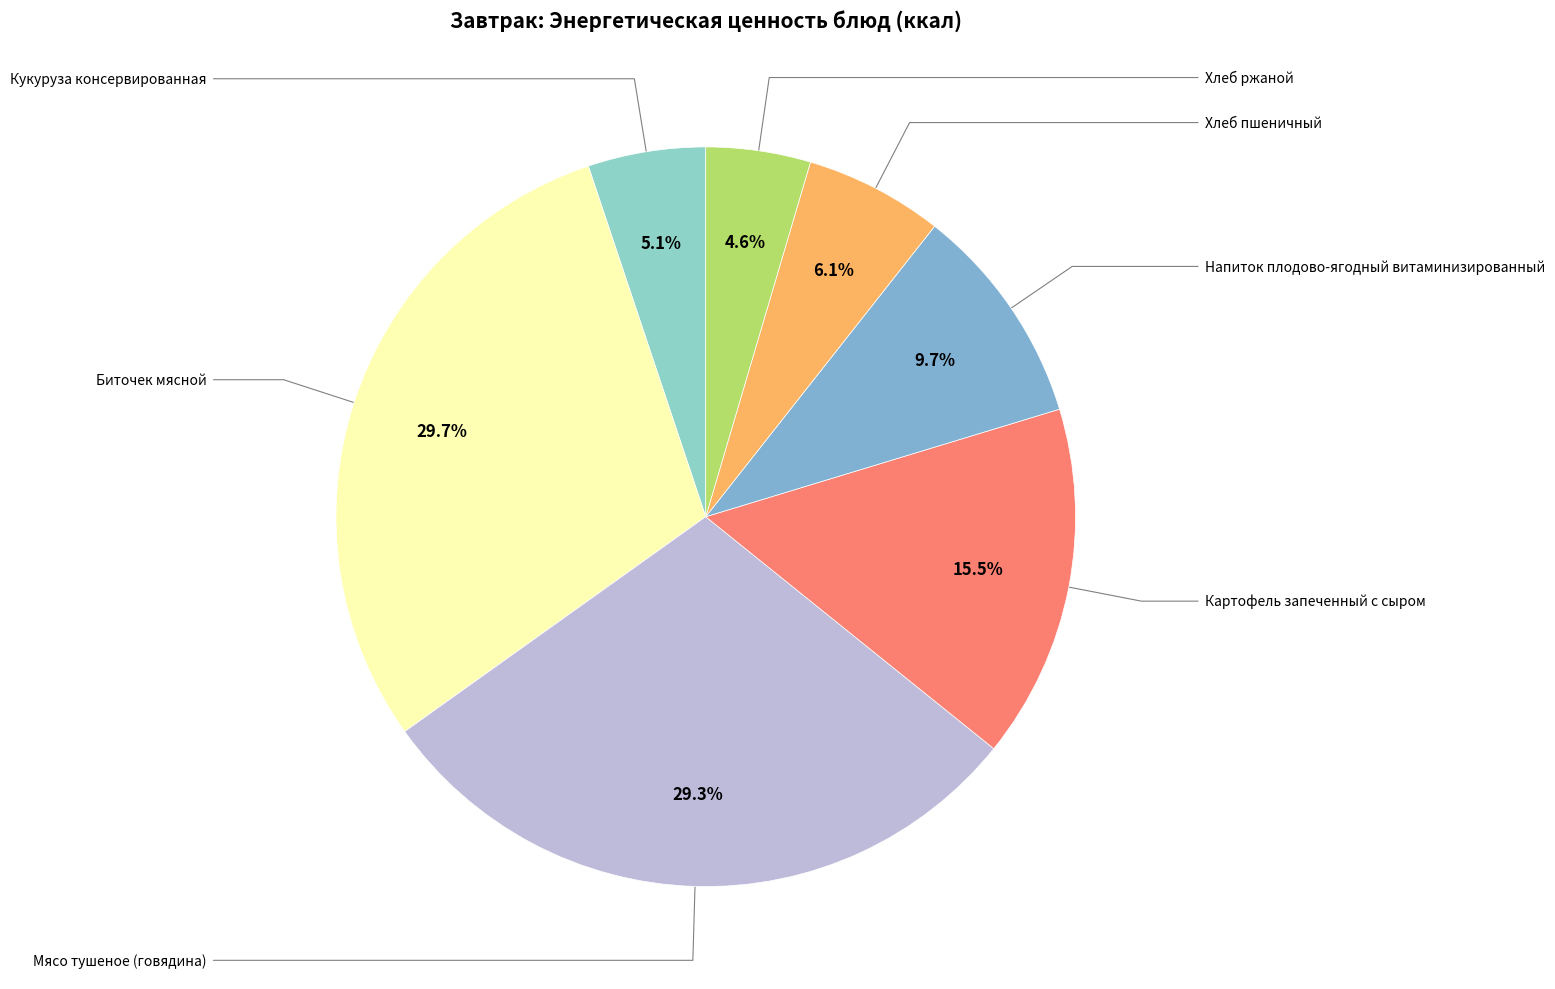

The Хлеб пшеничный slice represents 6% of the pie. True or false?

True